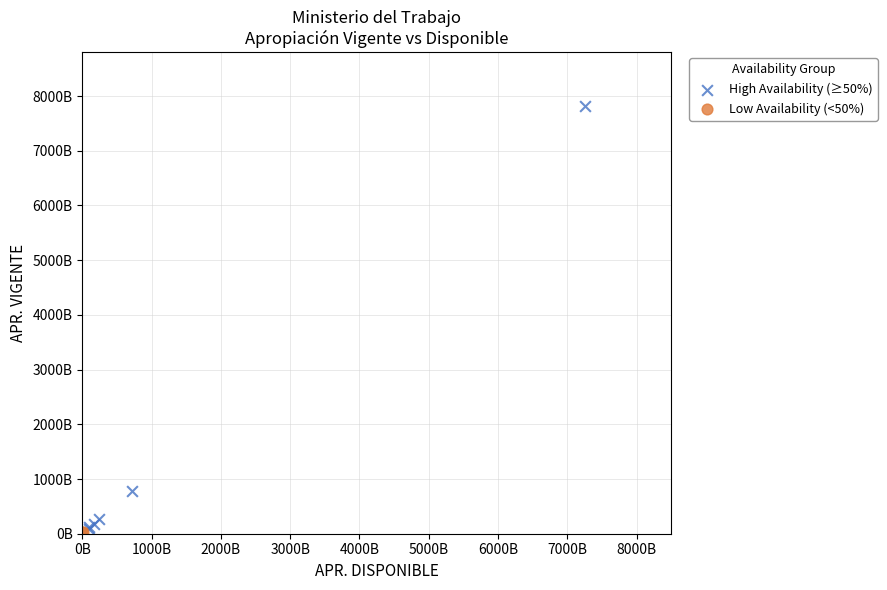

What are all the series names shown in the legend?

High Availability (≥50%), Low Availability (<50%)